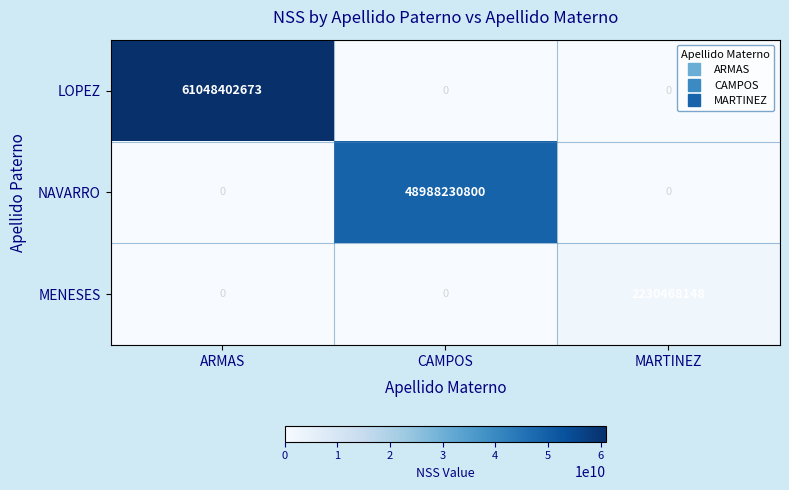

Between CAMPOS and MARTINEZ, which series saw the biggest shift?

NAVARRO